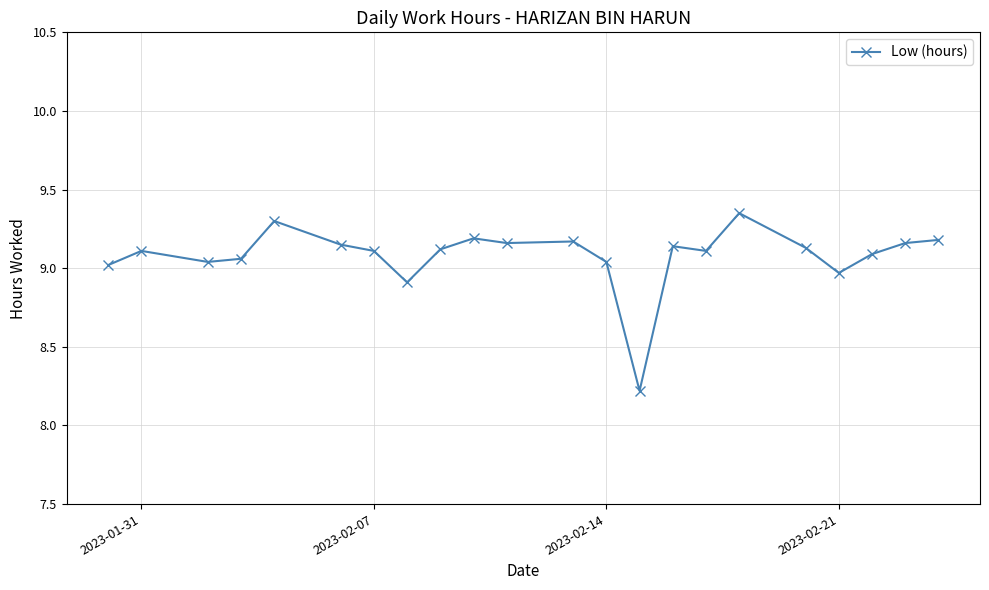

How many values exceed 9?

19